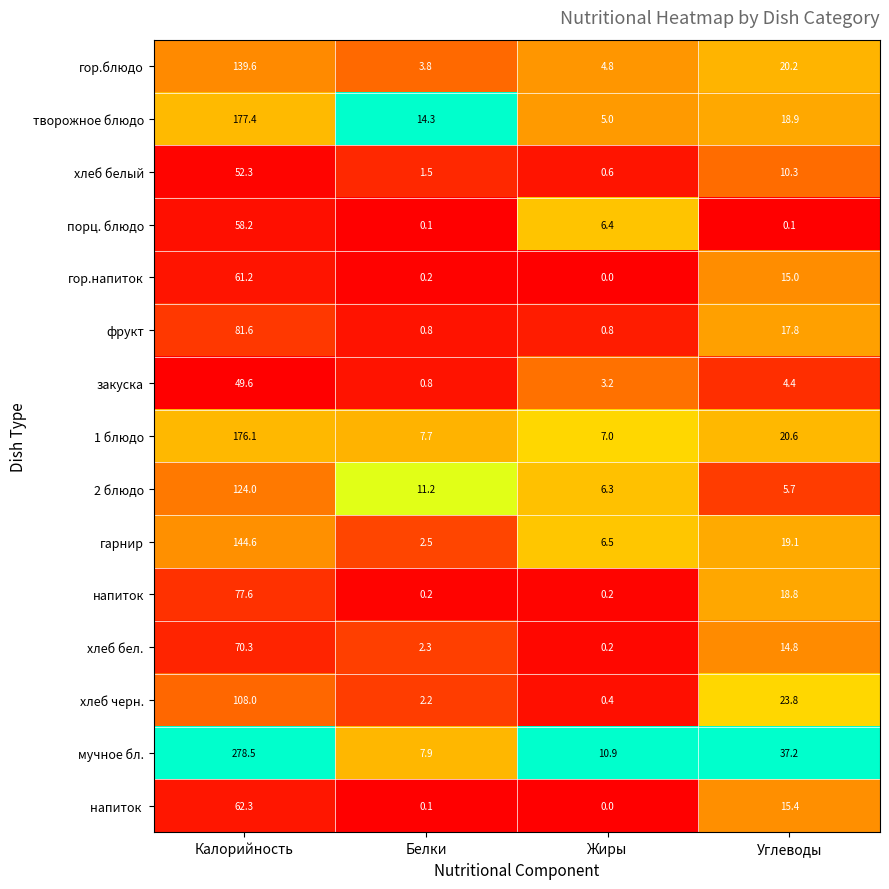

True or false: 1 блюдо has a value of 33.8 at Углеводы.

False